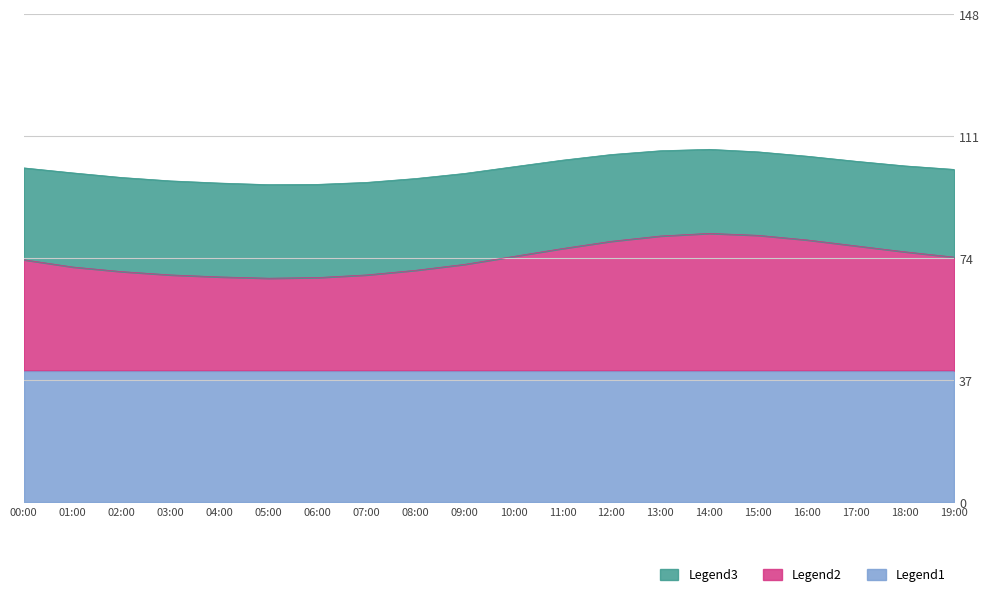

The scaled_lat series shows 15.4 at 03:00. True or false?

False